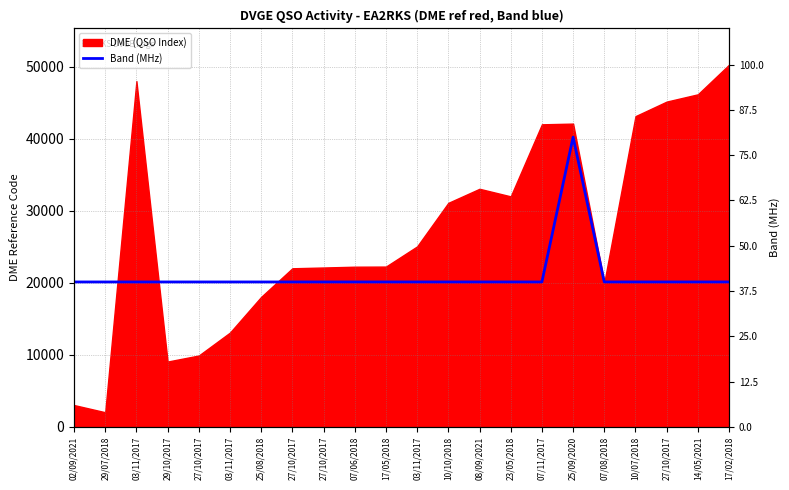

Which label corresponds to the largest value in the chart?

25/09/2020